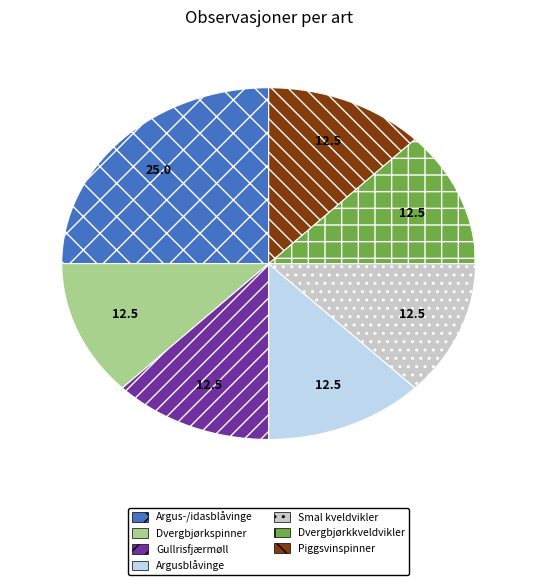

Approximately how many times larger is the value at Dvergbjørkkveldvikler compared to Gullrisfjærmøll?

1.0